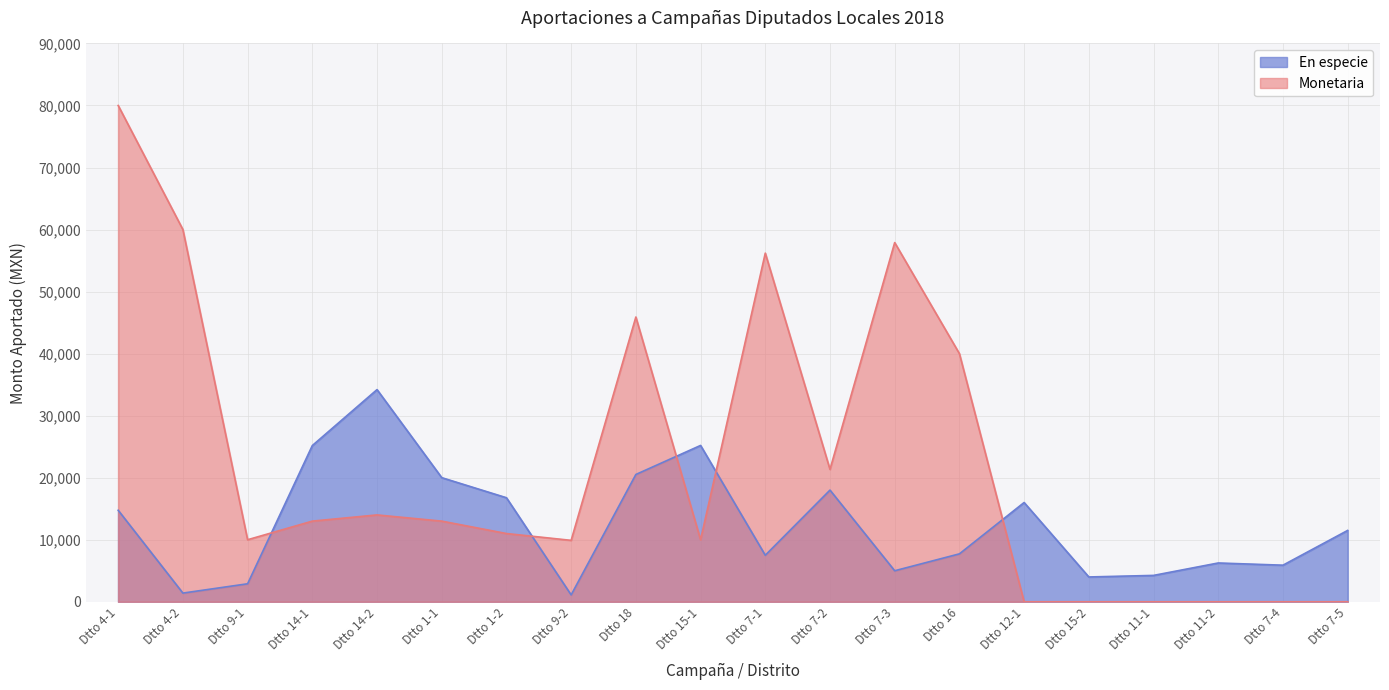

What is the label of the 4th point from the right?

Dtto 11-1